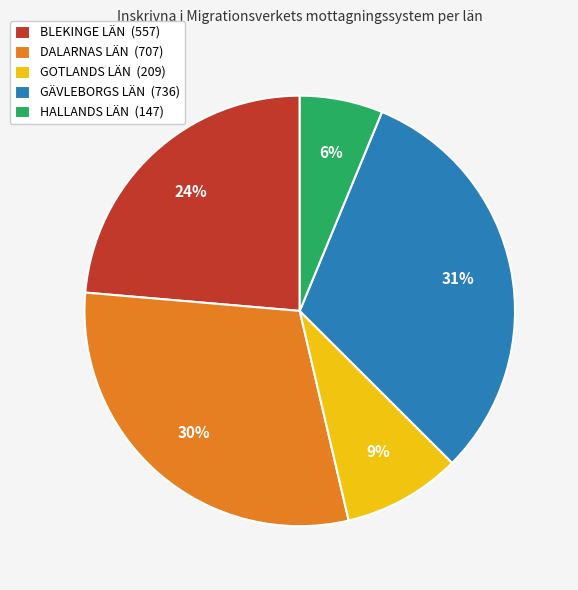

Does GÄVLEBORGS LÄN account for over 50% of the chart?

No